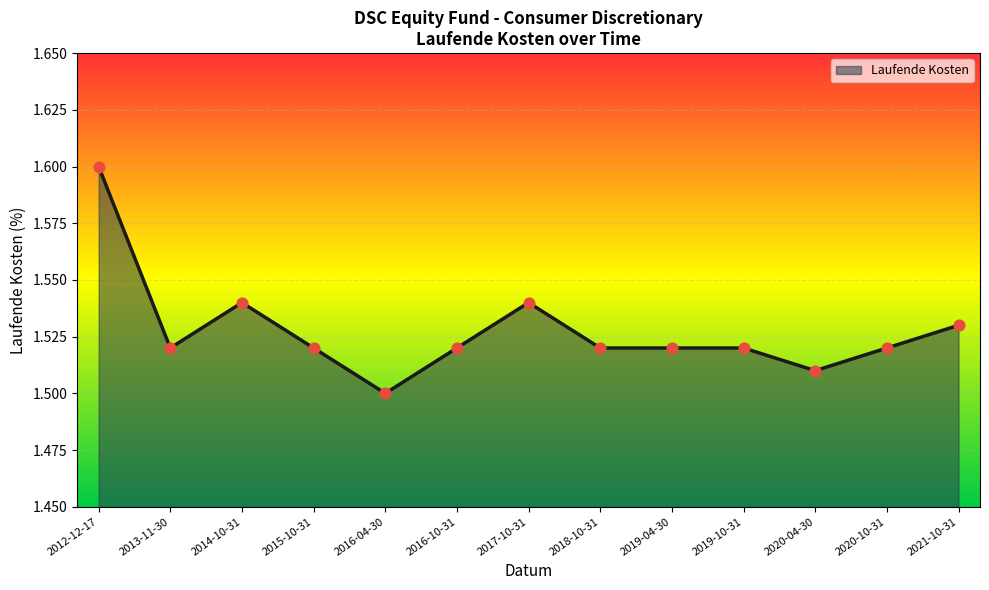

Approximately how many times larger is the value at 2012-12-17 compared to 2016-04-30?

1.1